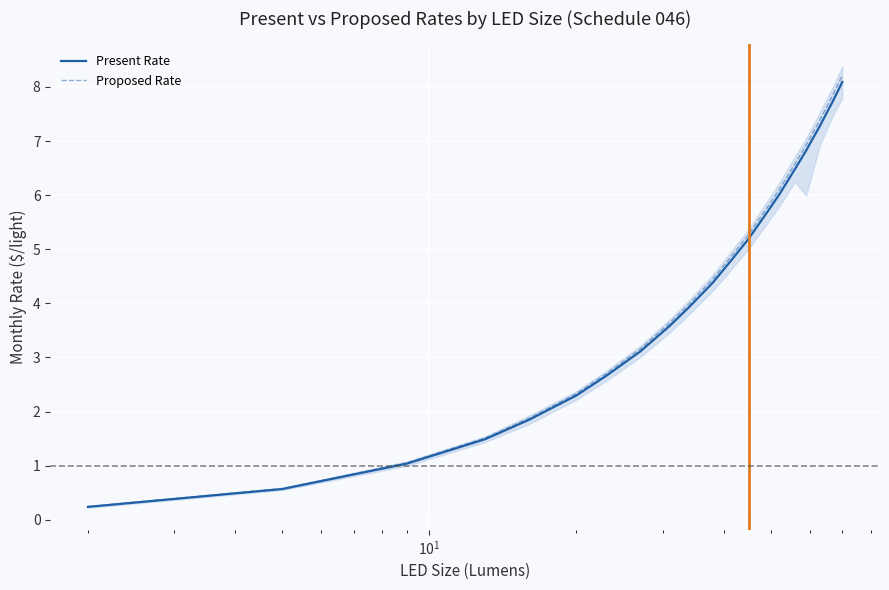

True or false: Present Rate and Proposed Rate cross at least once.

False